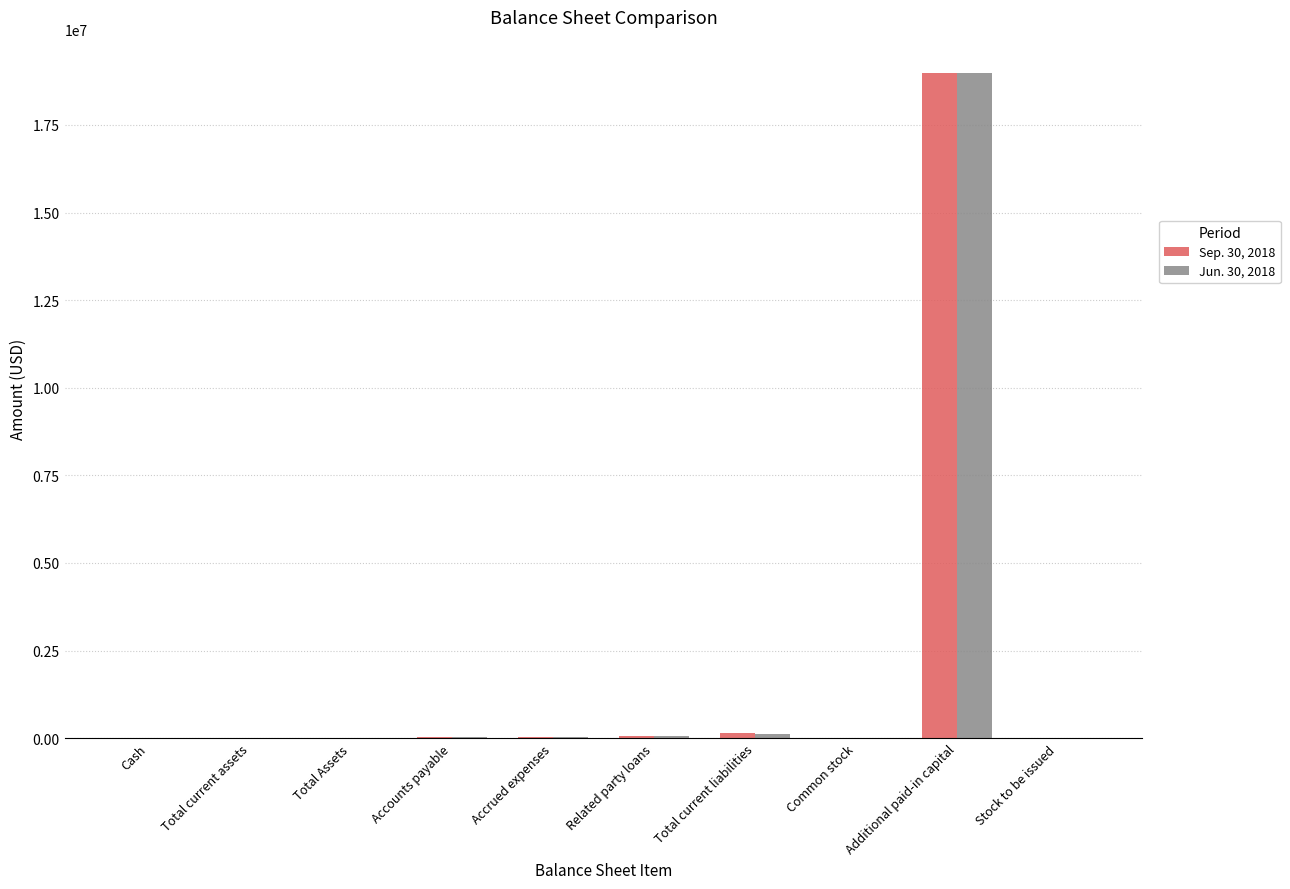

Is the value of Sep. 30, 2018 at Additional paid-in capital greater than the value of Jun. 30, 2018 at Stock to be issued?

Yes